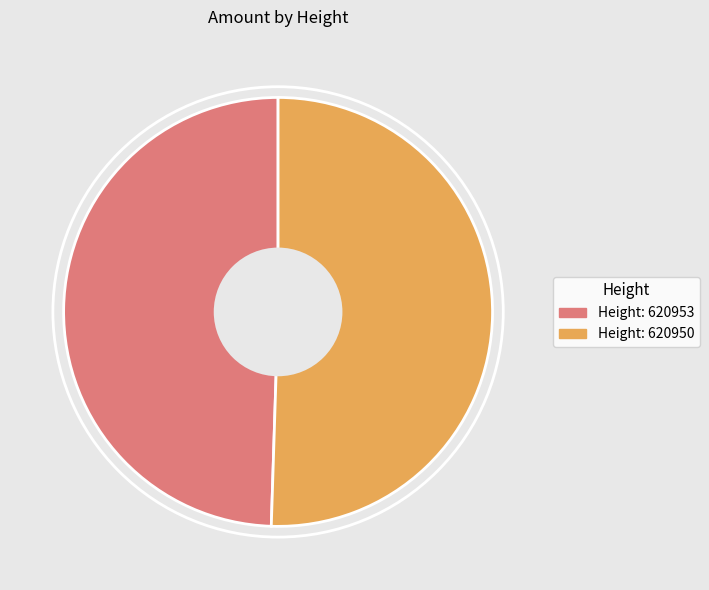

Is there any slice that represents more than half of the pie?

Yes